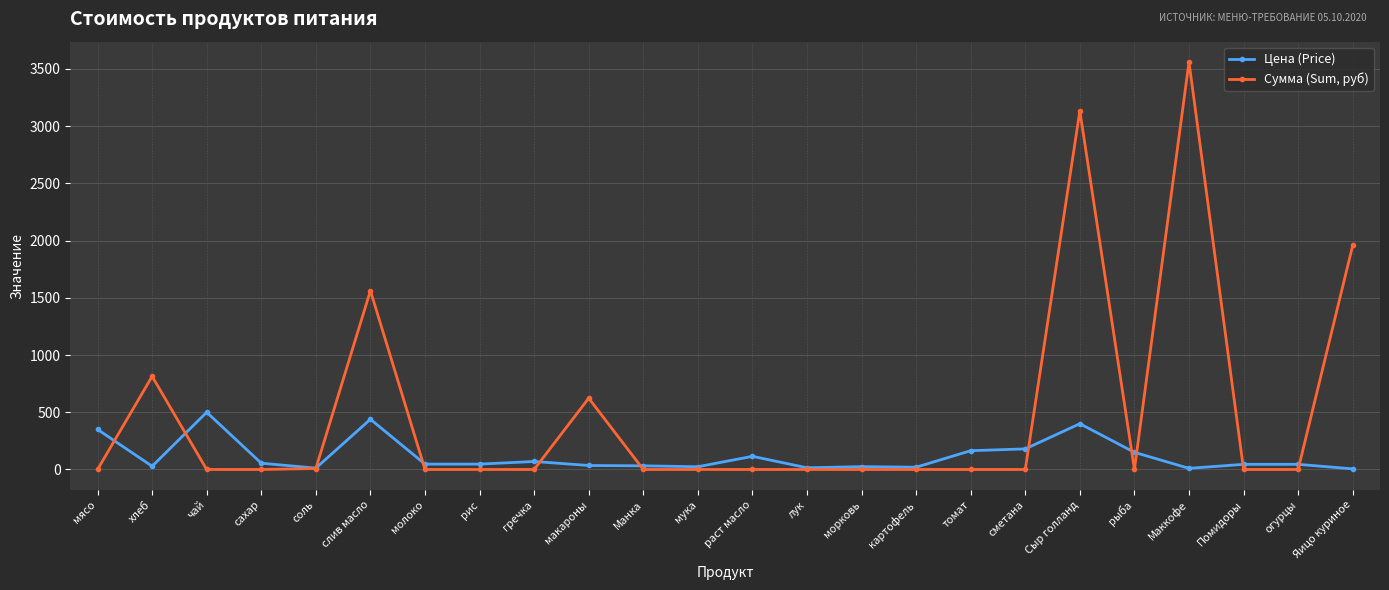

Which series has the largest range (max minus min)?

Сумма (Sum, руб)